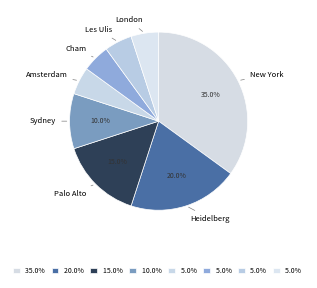

What is the smallest slice in the pie chart?

Amsterdam